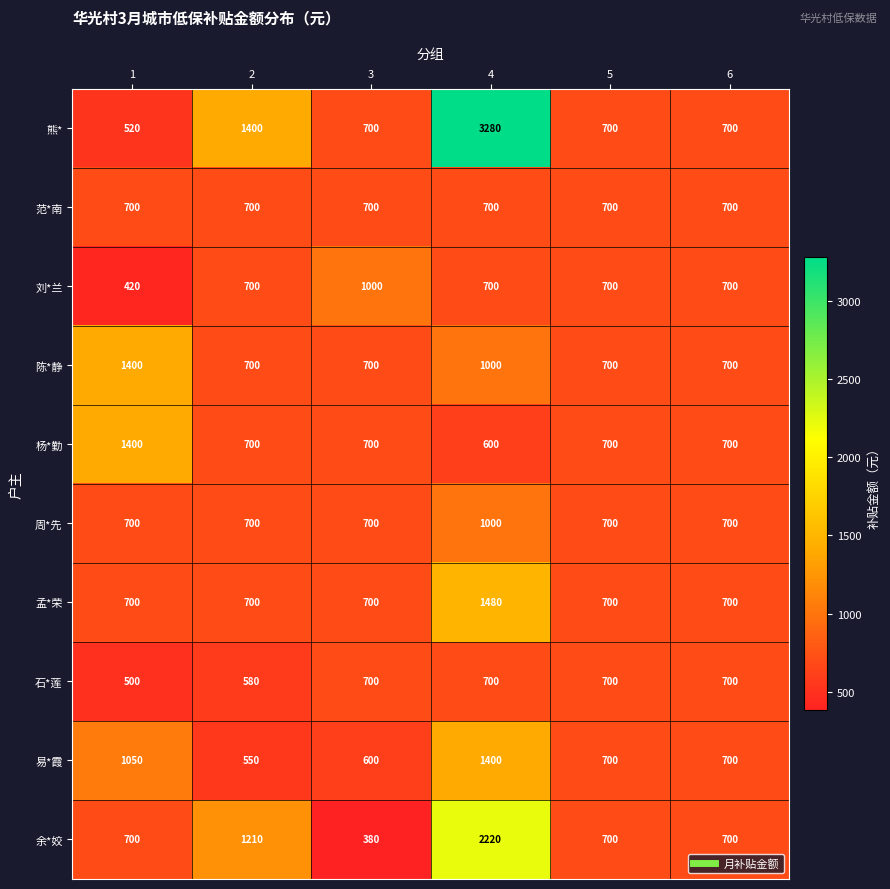

What is the total value across all series at 6?

7000